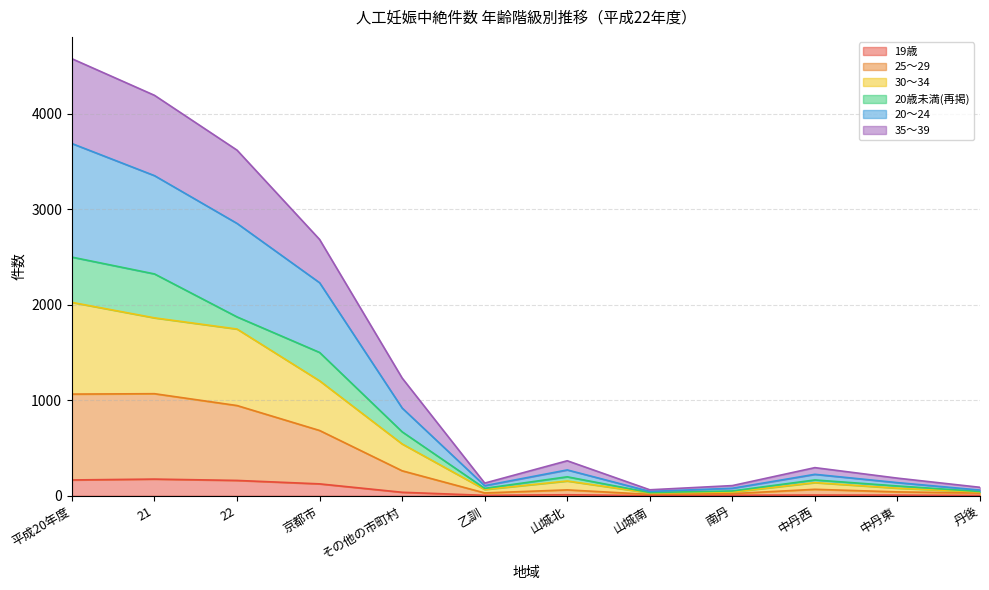

What is the total value across all series at 京都市?

2683